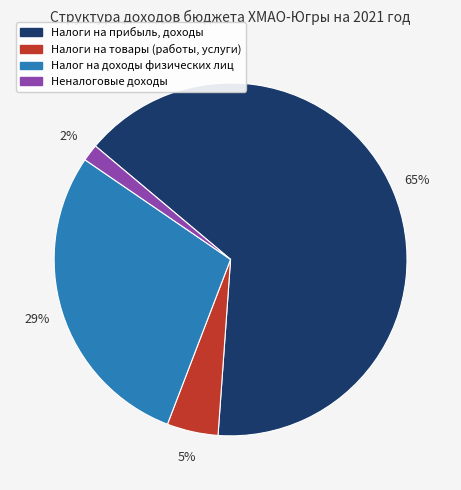

What percentage is the Налоги на товары (работы, услуги) slice, to the nearest percent?

5%